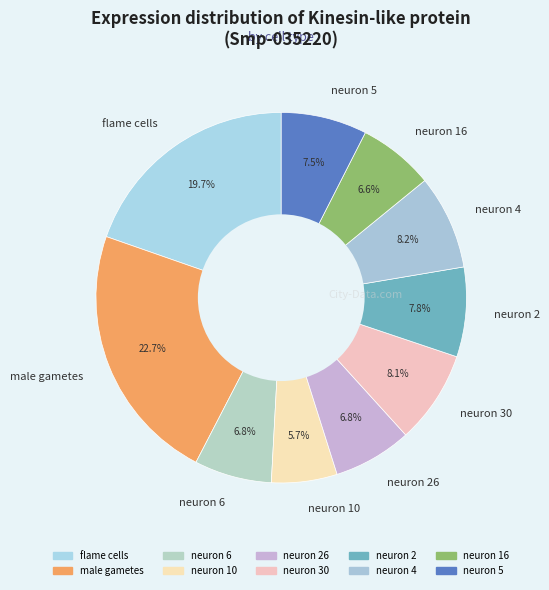

Combined, do neuron 26 and neuron 30 account for over 50%?

No